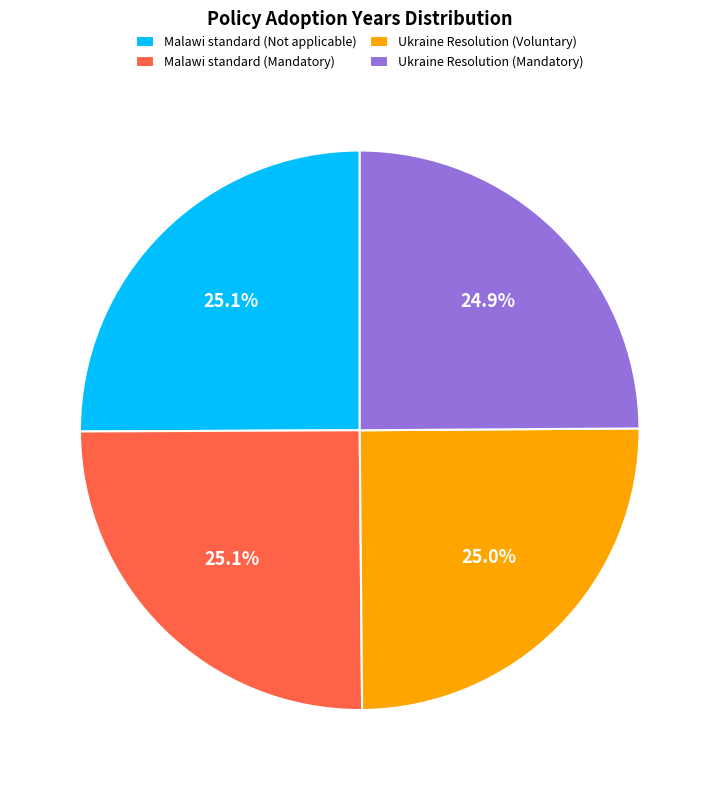

What portion of the pie excludes Malawi standard (Not applicable)?

74.9%